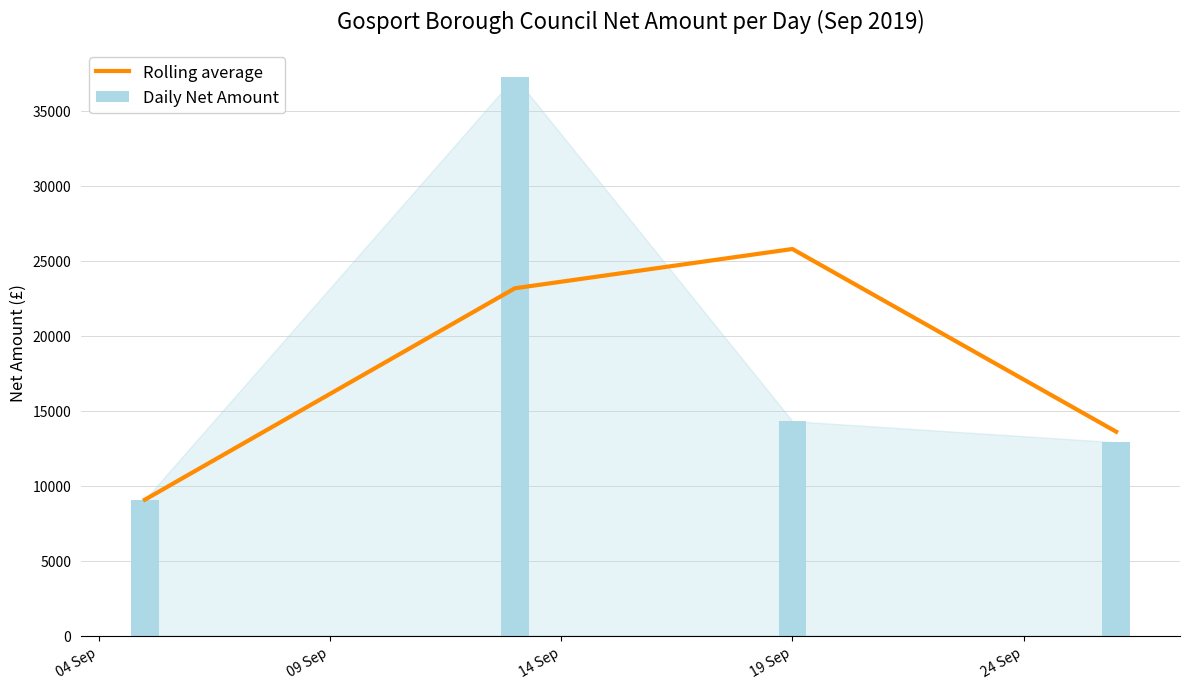

What are all the series names shown in the legend?

Rolling average, Daily Net Amount